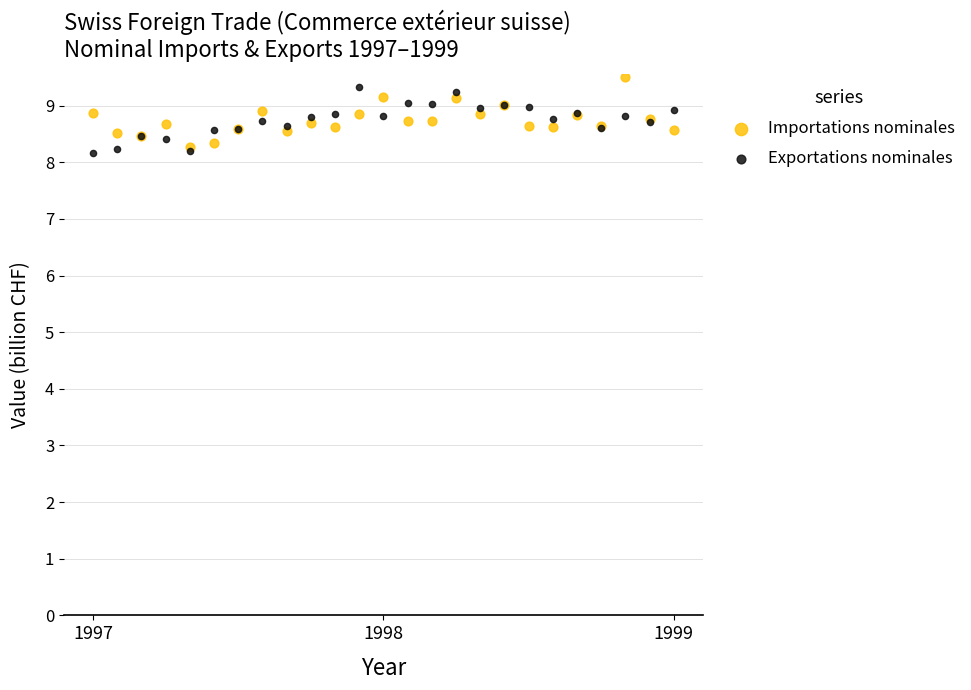

What are all the series names shown in the legend?

Importations nominales, Exportations nominales